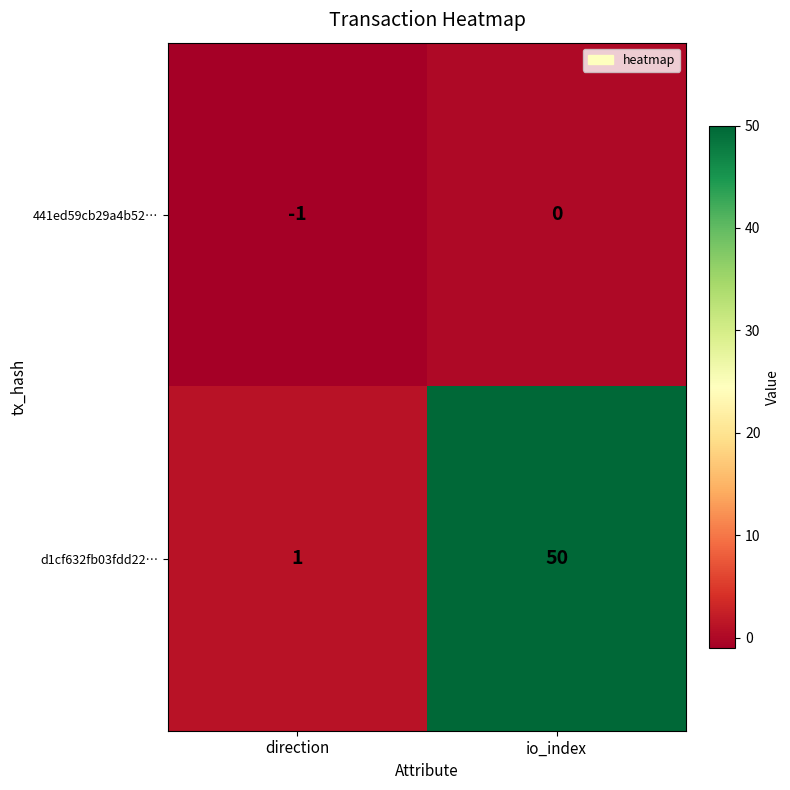

Rank the series at direction from highest to lowest value.

d1cf632fb03fdd22…, 441ed59cb29a4b52…